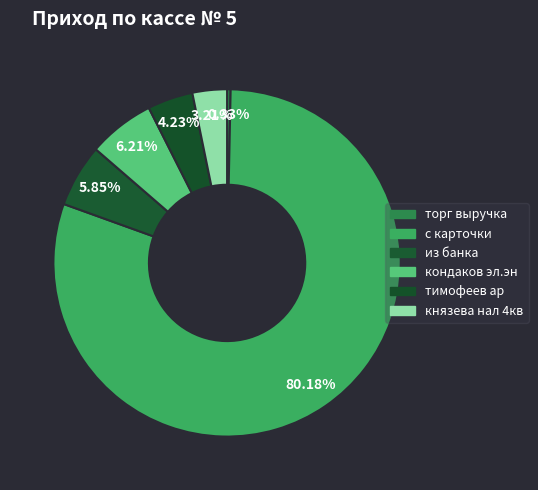

To the nearest percent, what is the difference between the largest and smallest slice percentages?

80%